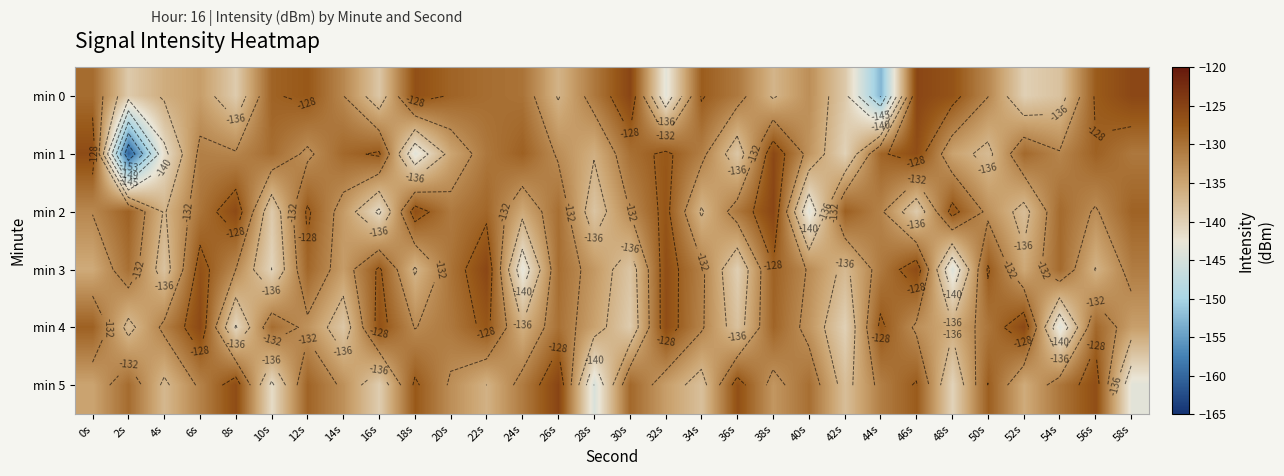

The min 2 series shows -213.1 at 14s. True or false?

False